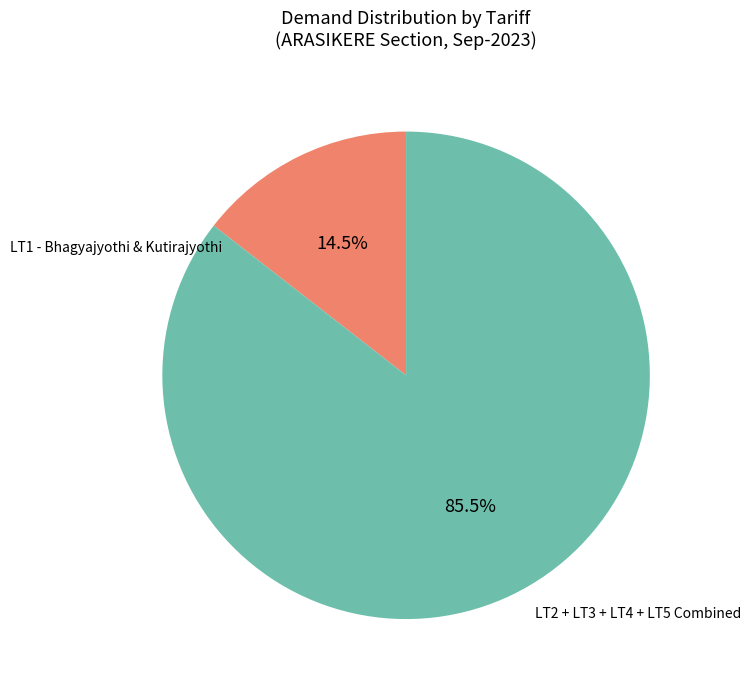

Does any single category account for the majority?

Yes